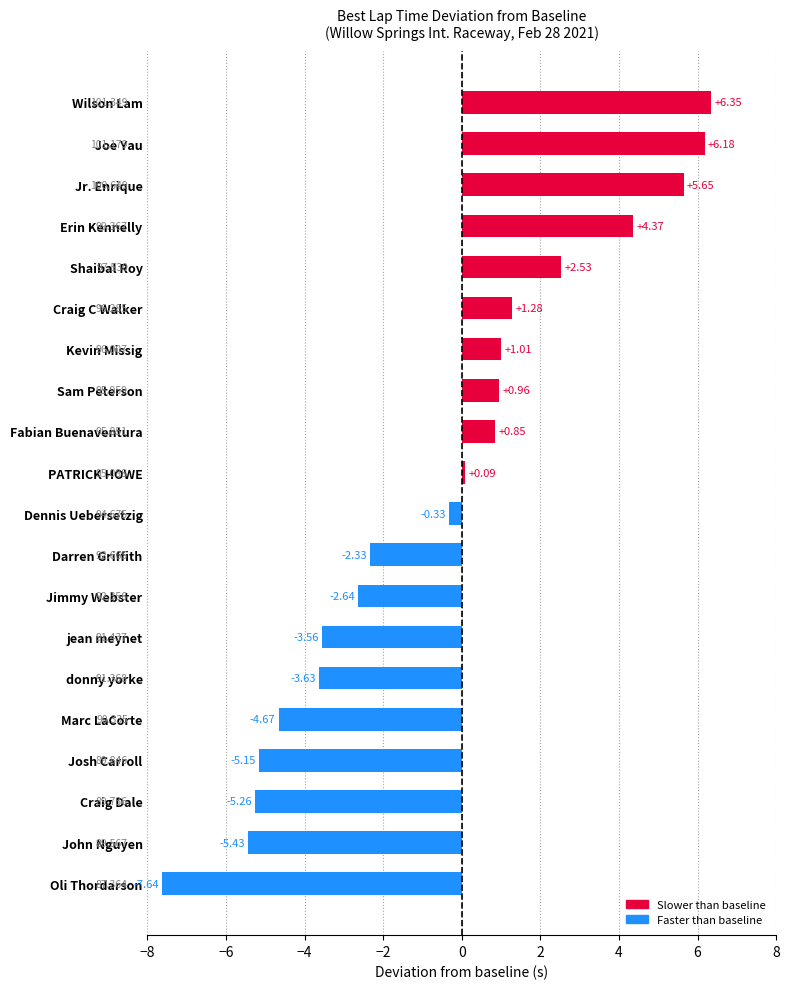

Which category has the highest value across all series?

Wilson Lam